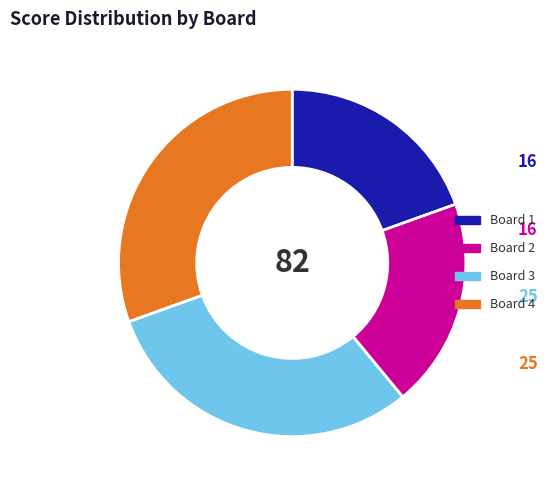

What is the ratio of the value at Board 4 to the value at Board 2?

1.6